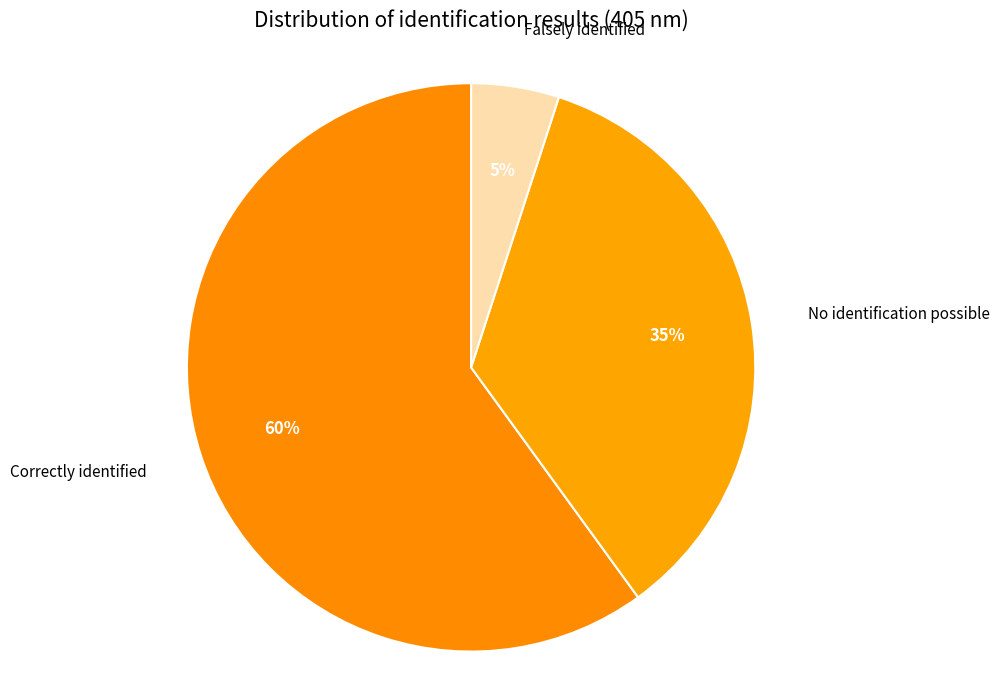

What is the smallest slice in the pie chart?

Falsely identified